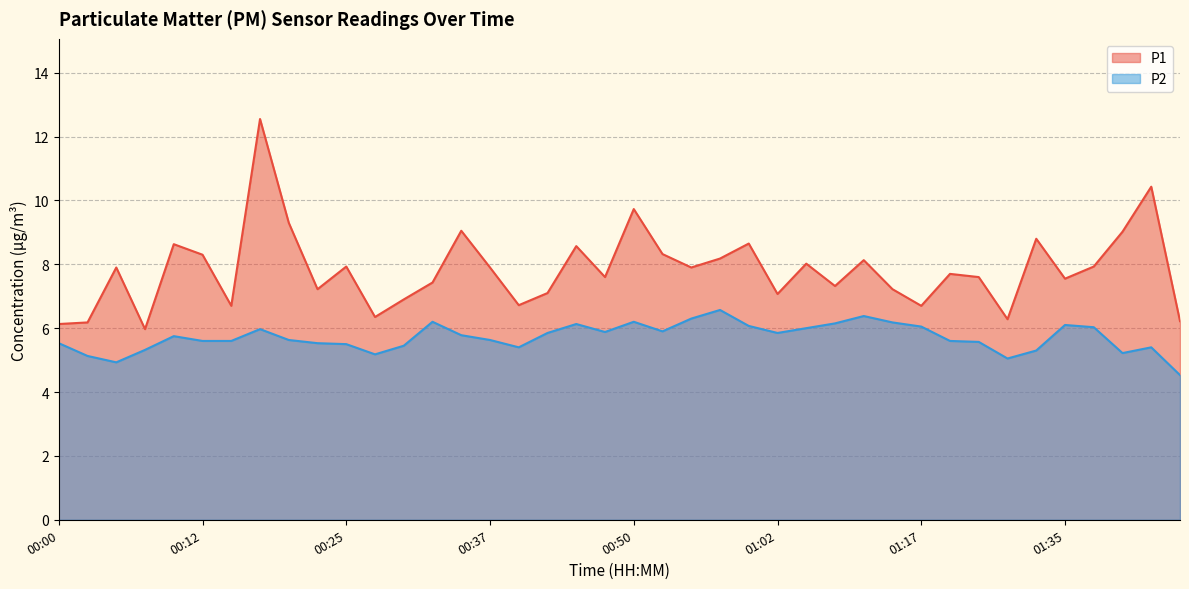

What is the difference between the second highest and second lowest values in the P2 series?

1.5